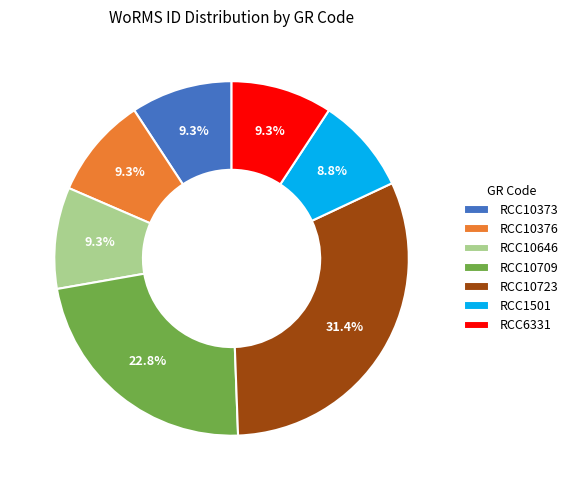

What is the ratio of the value at RCC10373 to the value at RCC1501?

1.1